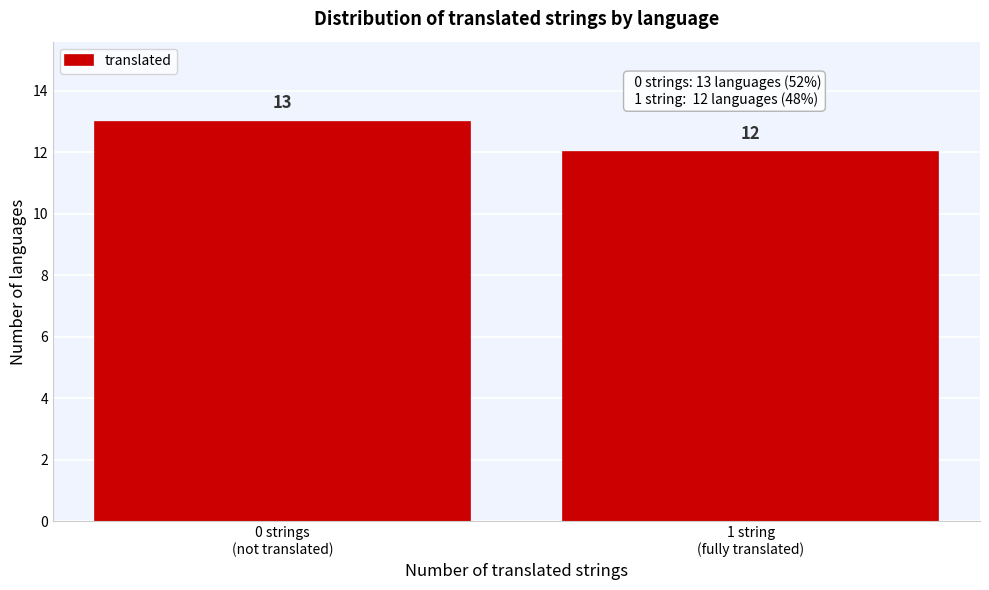

Reading left to right, what are all the values shown in this chart?

13	12